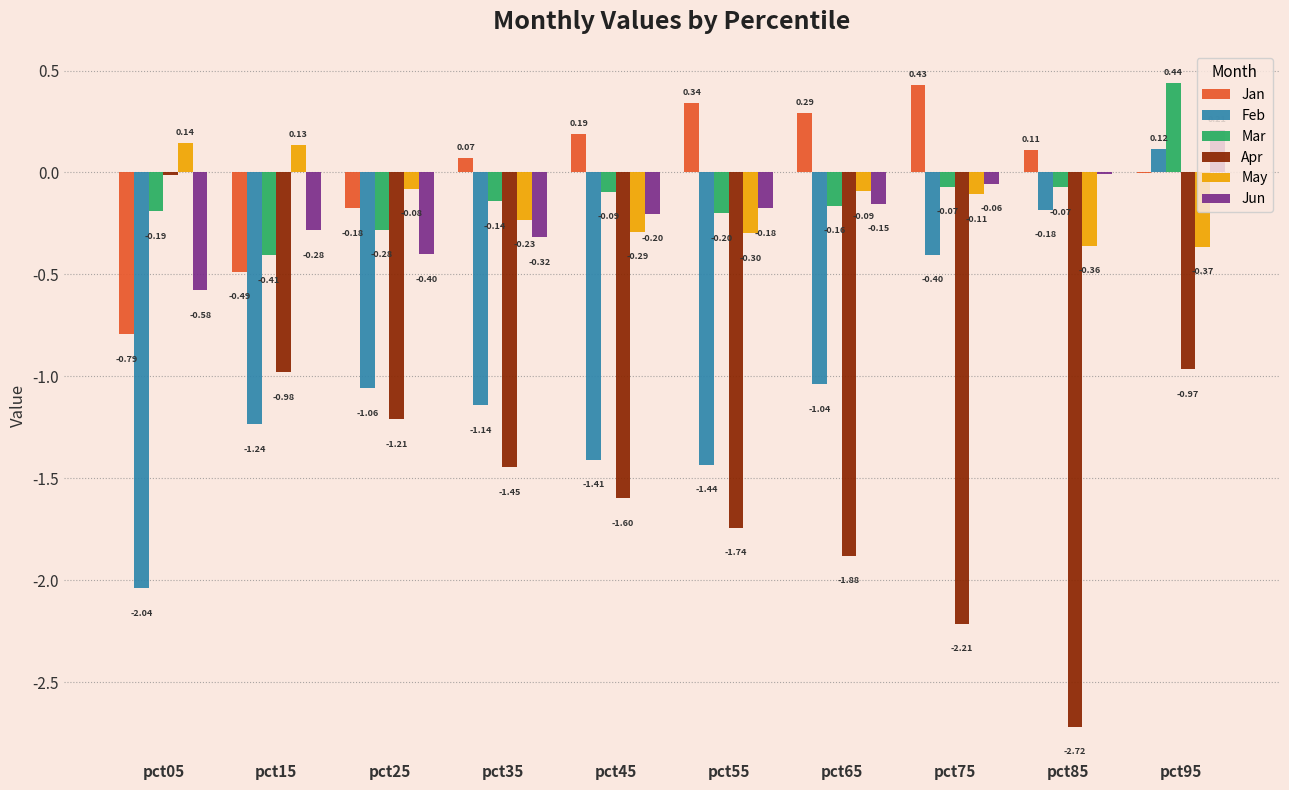

How many values in the Mar series exceed 0?

1